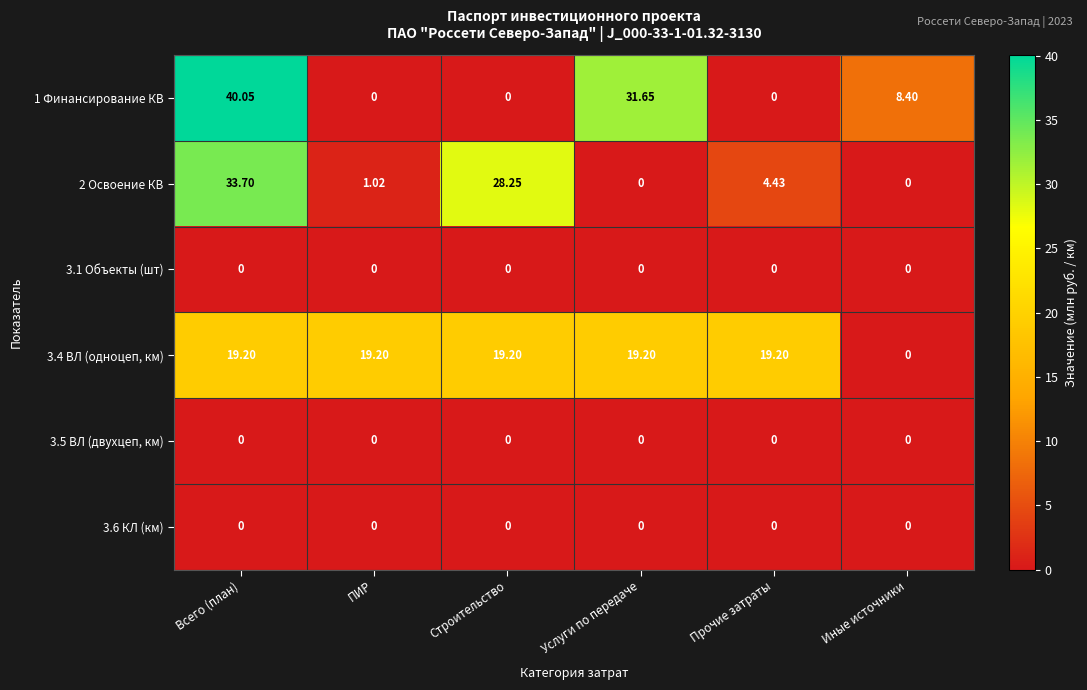

At which label does 2 Освоение КВ reach its peak?

Всего (план)